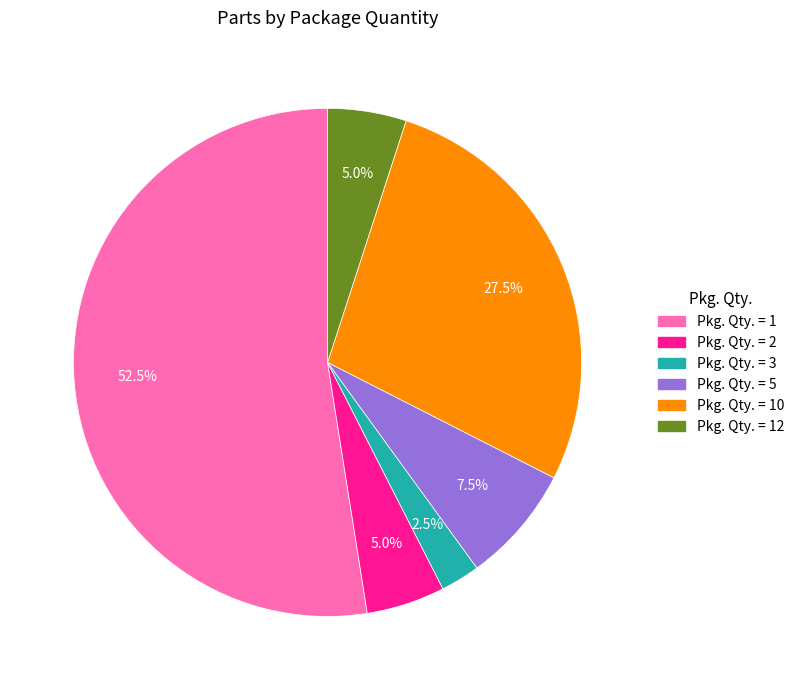

To the nearest percent, what is the average slice percentage?

17%